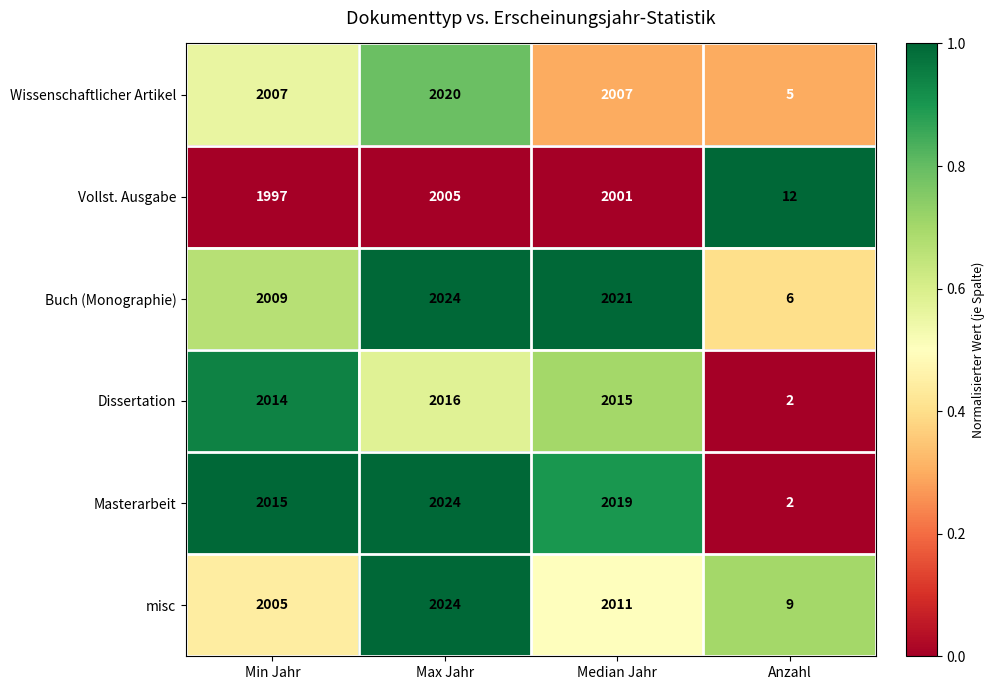

At which category does the chart reach its minimum across all series?

Anzahl